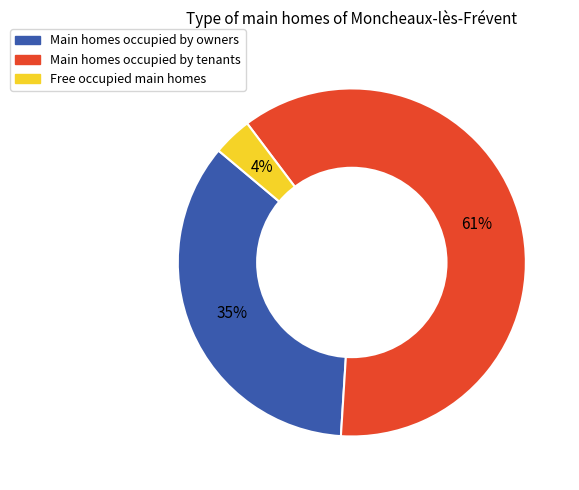

Is there a majority slice in this chart?

Yes